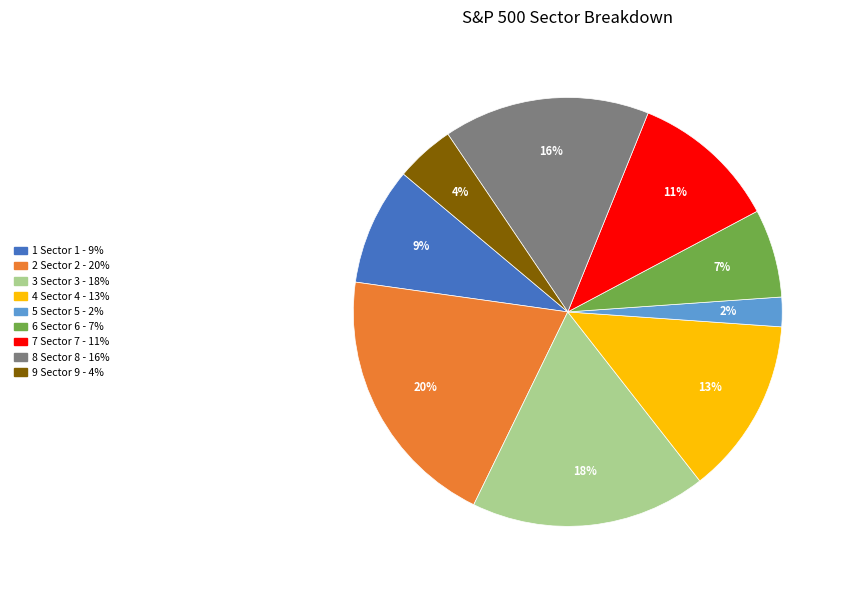

How many segments does this pie chart have?

9